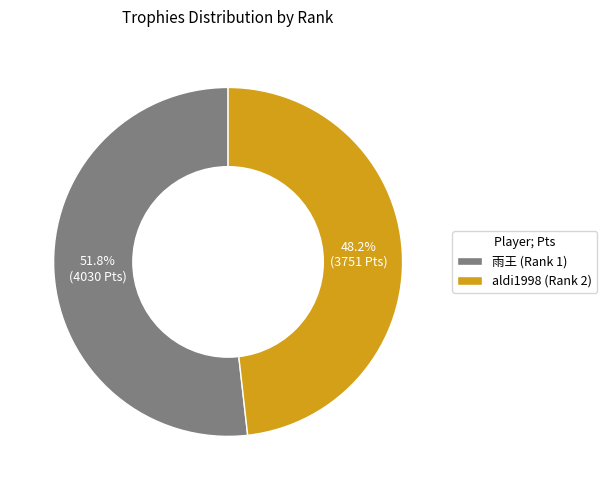

Count the number of slices in the pie.

2